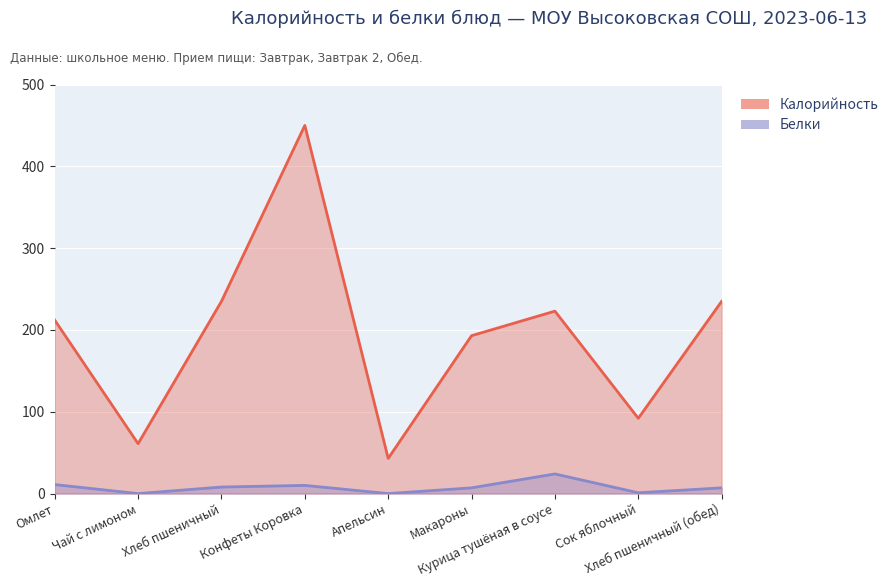

True or false: Белки and Калорийность cross at least once.

False